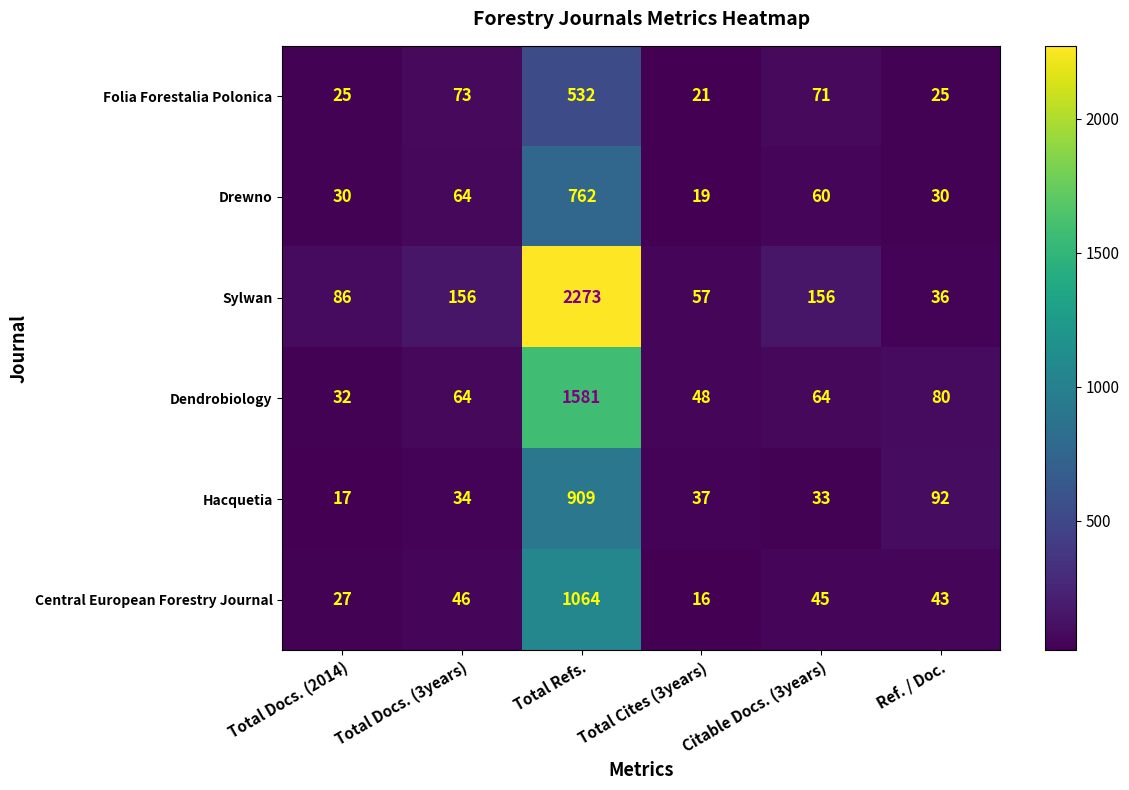

What is the smallest value displayed?

16